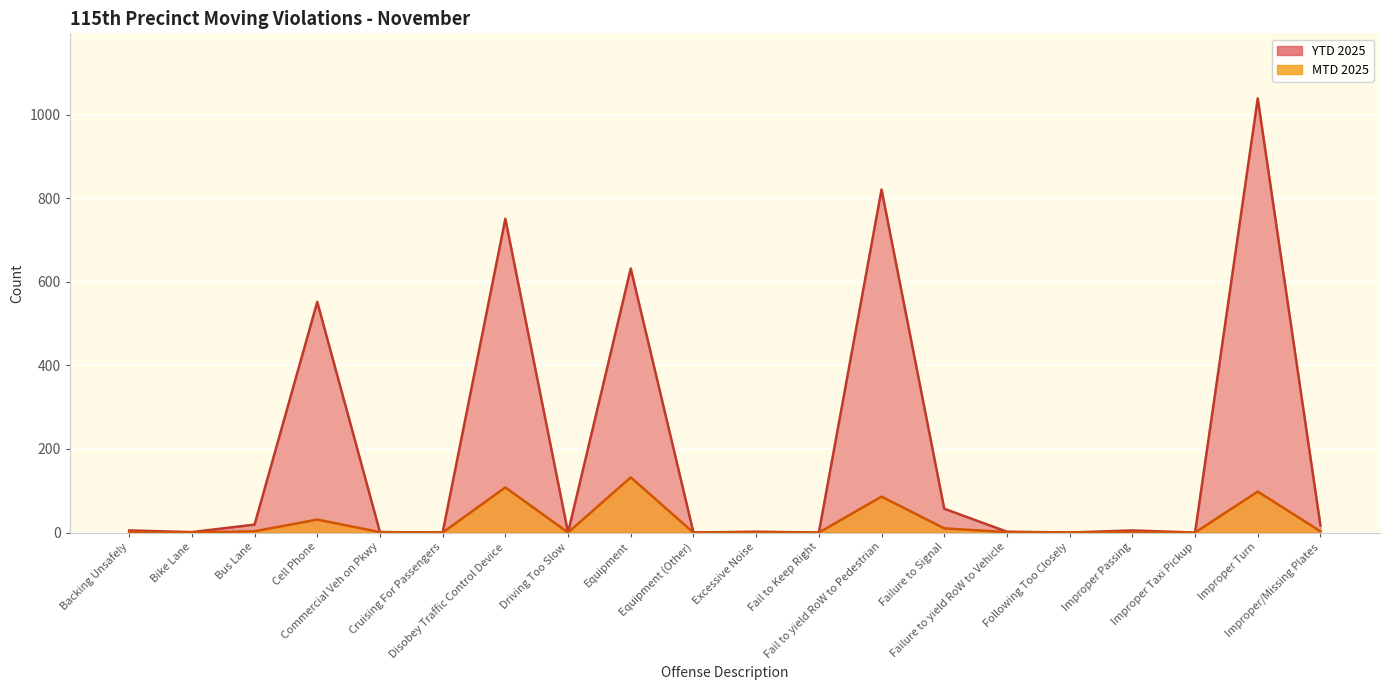

Reading left to right, list all the values displayed in this chart.

MTD 2025: Backing Unsafely=1	Bike Lane=0	Bus Lane=3	Cell Phone=31	Commercial Veh on Pkwy=1	Cruising For Passengers=0	Disobey Traffic Control Device=108	Driving Too Slow=0	Equipment=132	Equipment (Other)=0	Excessive Noise=0	Fail to Keep Right=0	Fail to yield RoW to Pedestrian=86	Failure to Signal=10	Failure to yield RoW to Vehicle=1	Following Too Closely=0	Improper Passing=1	Improper Taxi Pickup=0	Improper Turn=98	Improper/Missing Plates=3
YTD 2025: Backing Unsafely=5	Bike Lane=1	Bus Lane=19	Cell Phone=552	Commercial Veh on Pkwy=1	Cruising For Passengers=0	Disobey Traffic Control Device=751	Driving Too Slow=0	Equipment=632	Equipment (Other)=0	Excessive Noise=2	Fail to Keep Right=0	Fail to yield RoW to Pedestrian=821	Failure to Signal=57	Failure to yield RoW to Vehicle=2	Following Too Closely=0	Improper Passing=5	Improper Taxi Pickup=0	Improper Turn=1039	Improper/Missing Plates=17